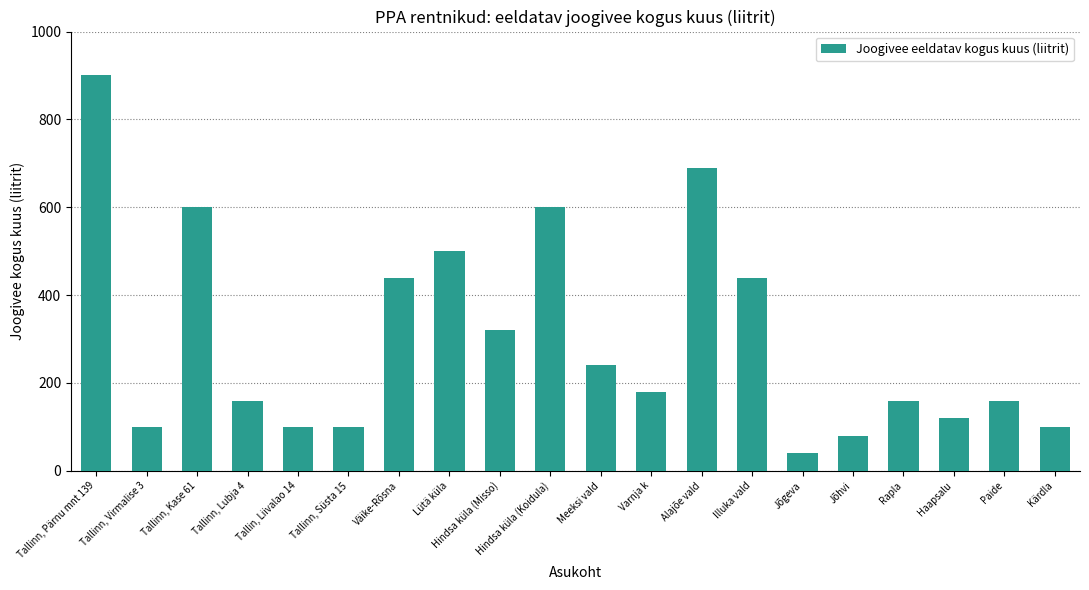

Reading left to right, what are all the values shown in this chart?

900	100	600	160	100	100	440	500	320	600	240	180	690	440	40	80	160	120	160	100